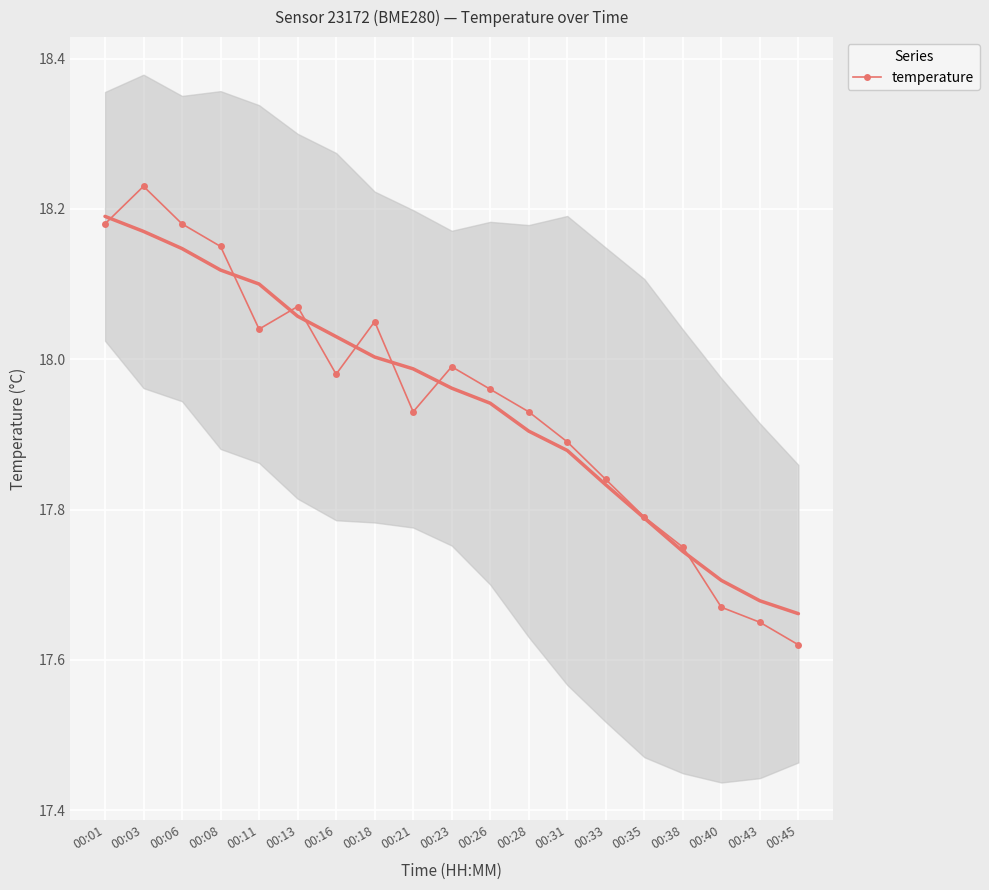

True or false: the data shows 30.3 at 00:26.

False